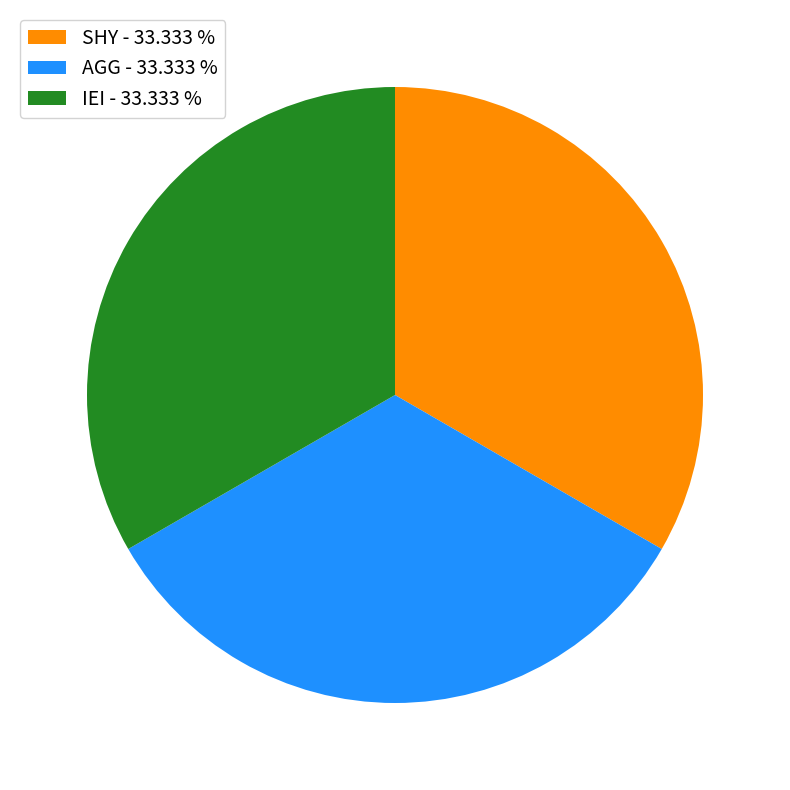

True or false: IEI accounts for 45% of the total.

False